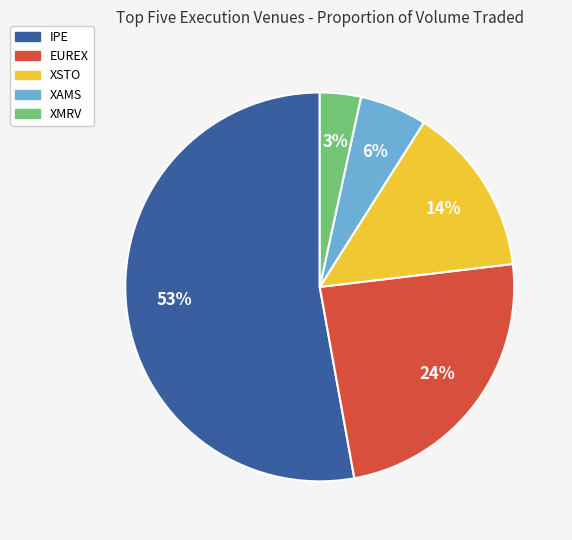

To the nearest percent, what is the difference between the EUREX and XMRV slice percentages?

21%